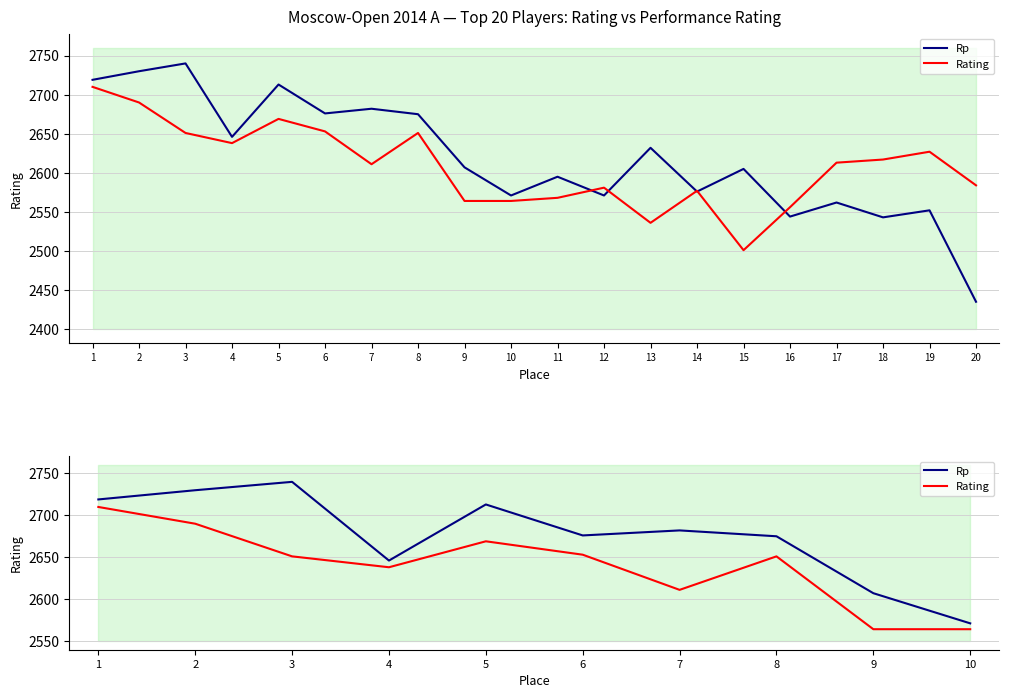

Rank the series at 7 from lowest to highest value.

Rating, Rp